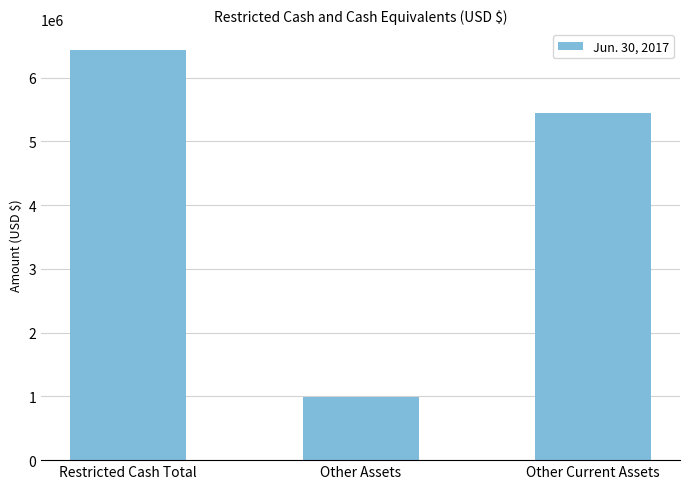

What is the change in value from Other Assets to Other Current Assets?

+4451000